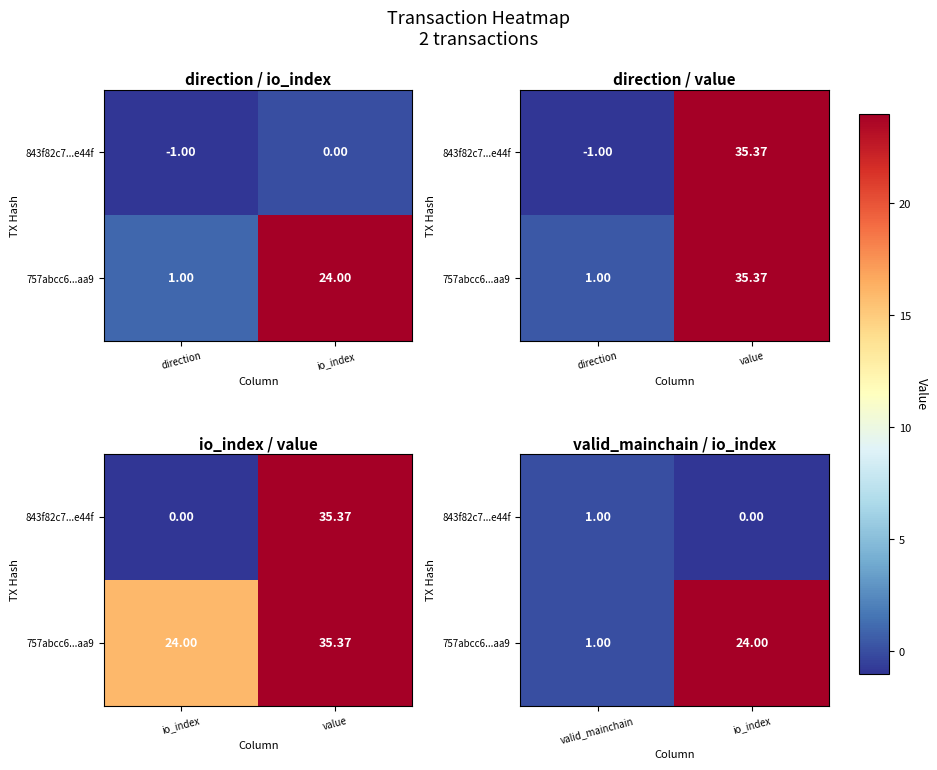

List the series in order of their overall mean, highest first.

757abcc6...aa9, 843f82c7...e44f